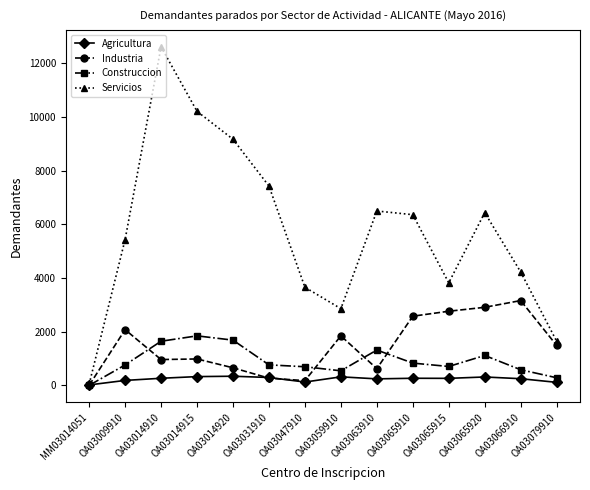

What is the sum of the Construccion values at OA03009910 and OA03047910?

1460